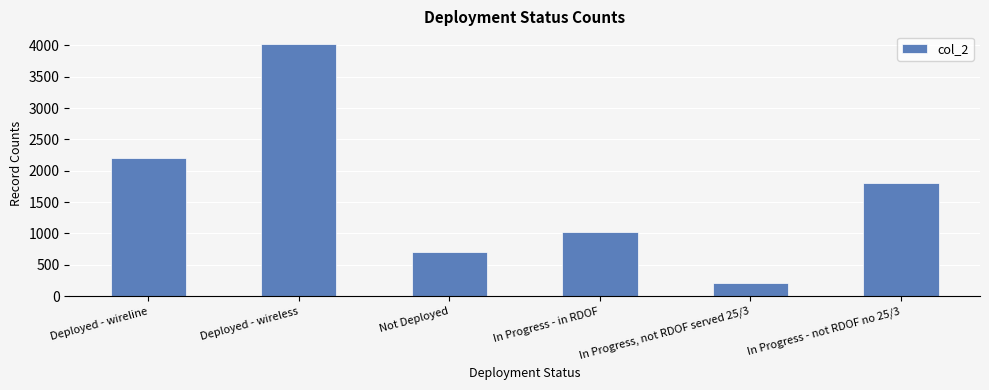

What is the difference between the values at In Progress, not RDOF served 25/3 and Deployed - wireline?

1990